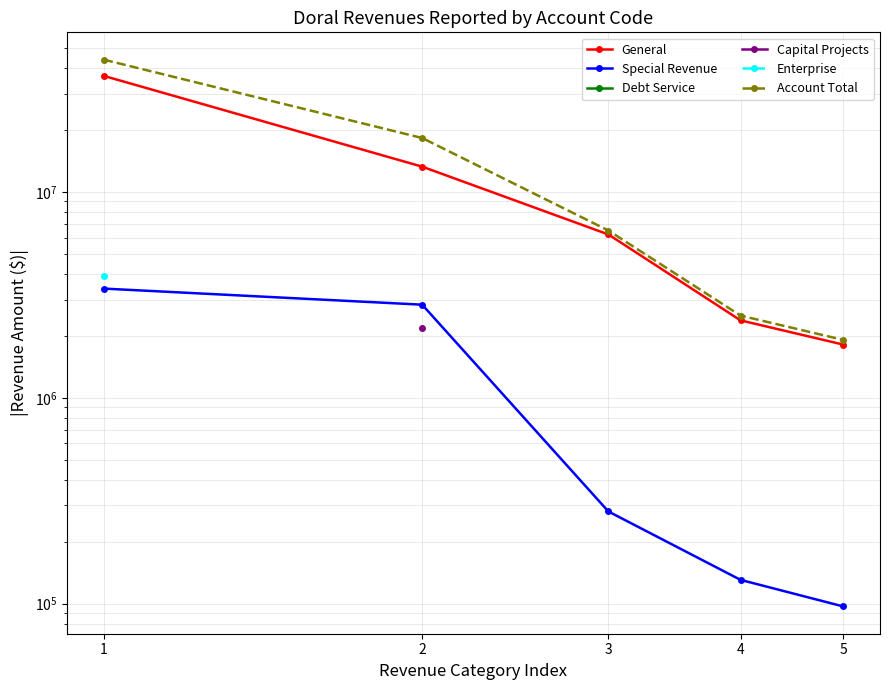

Is it true that General equals 50290247.8 at 1?

False